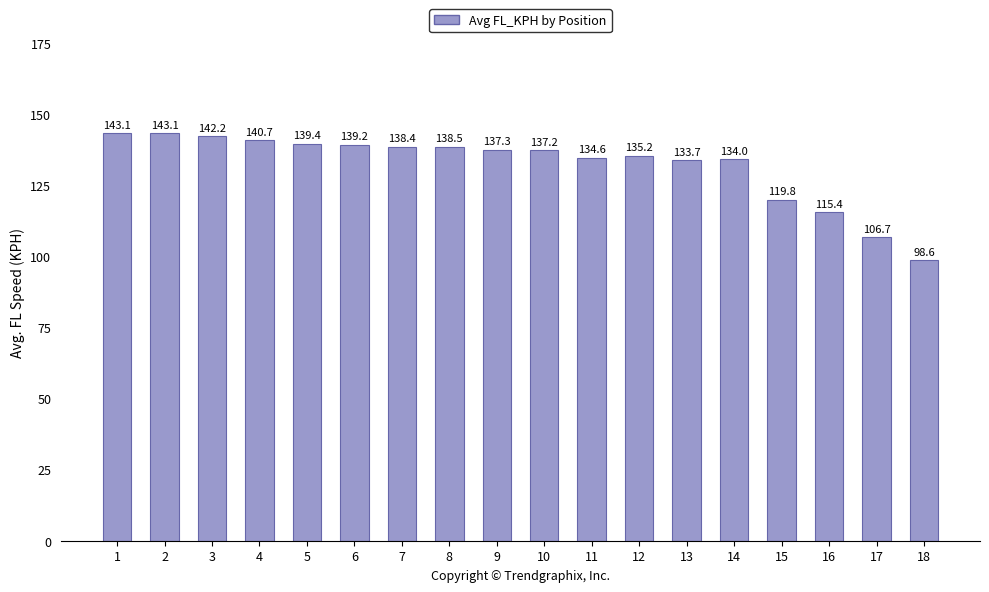

Reading right to left, extract all data points from this chart.

18=98.6	17=106.7	16=115.4	15=119.8	14=134.0	13=133.7	12=135.2	11=134.6	10=137.2	9=137.3	8=138.5	7=138.4	6=139.2	5=139.4	4=140.7	3=142.2	2=143.1	1=143.1